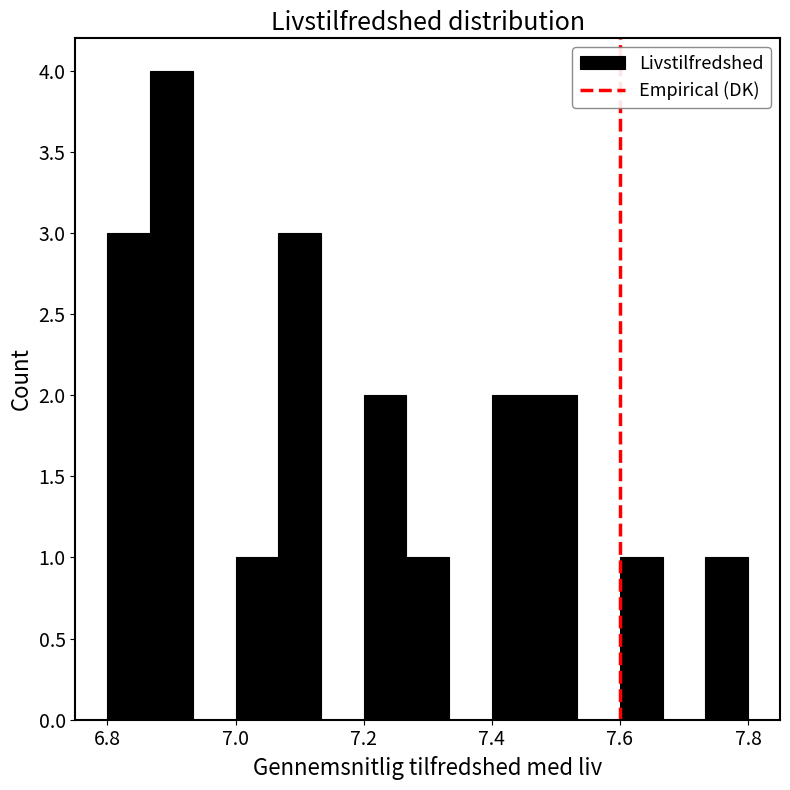

Around what value on the x-axis is the tallest bar? Give the approximate position of its centre, as read against the axis.

6.90